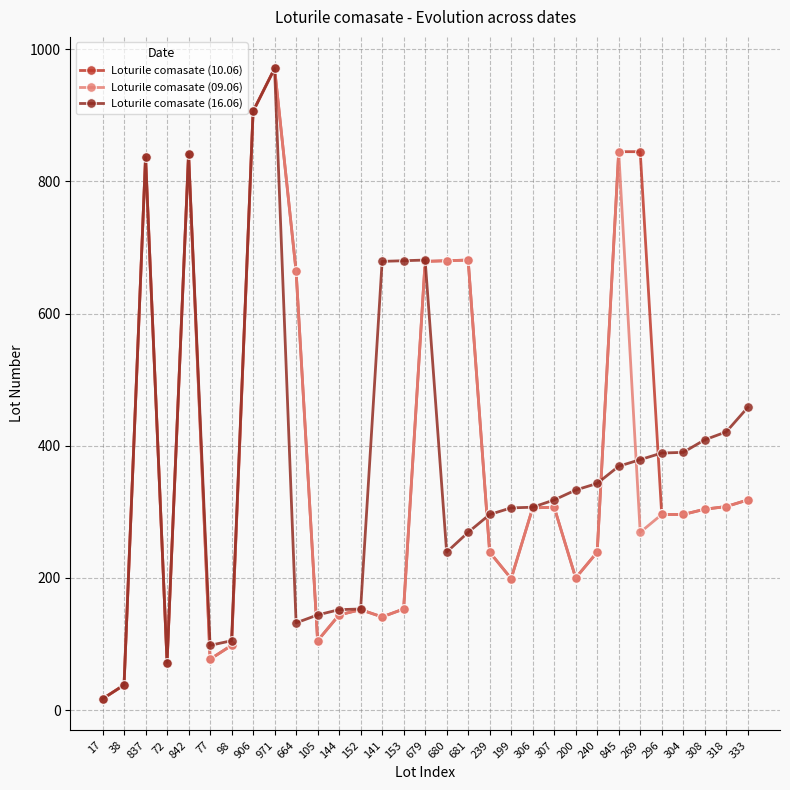

Is the value of Loturile comasate (16.06) at 77 greater than the value of Loturile comasate (09.06) at 152?

No